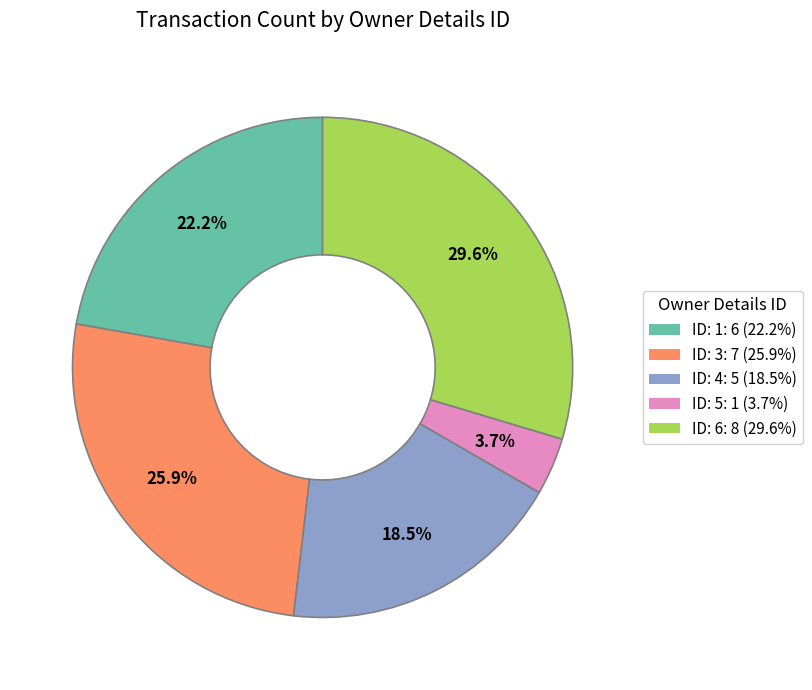

Count the number of slices in the pie.

5